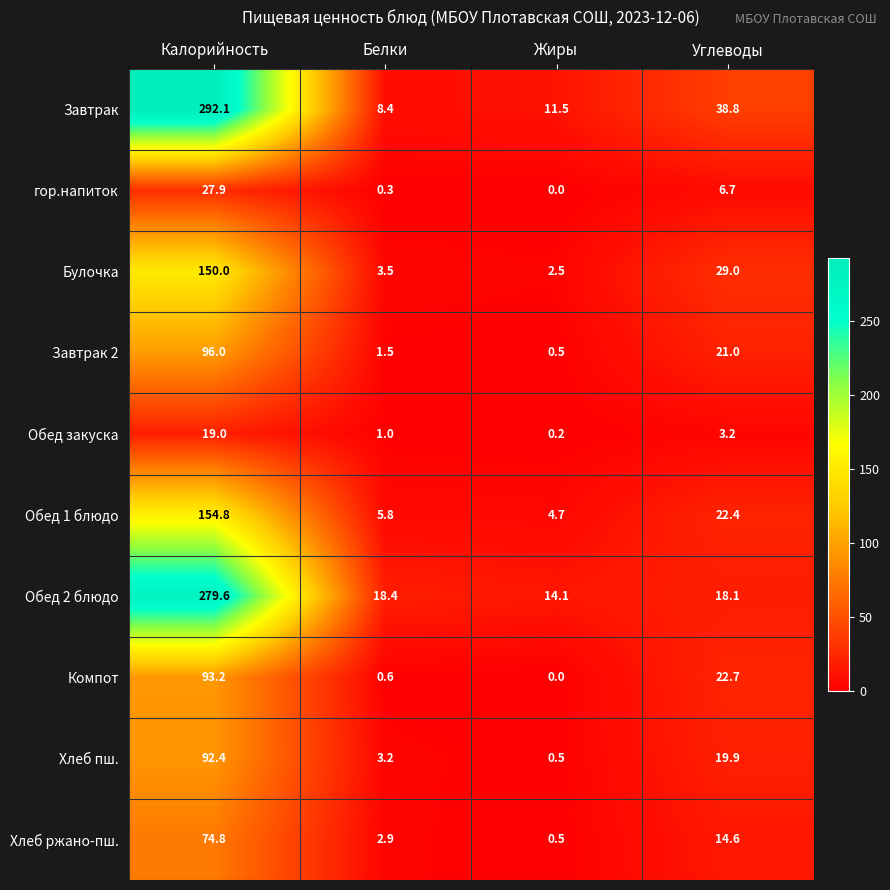

List the labels in order of Хлеб пш. value, smallest first.

Жиры, Белки, Углеводы, Калорийность